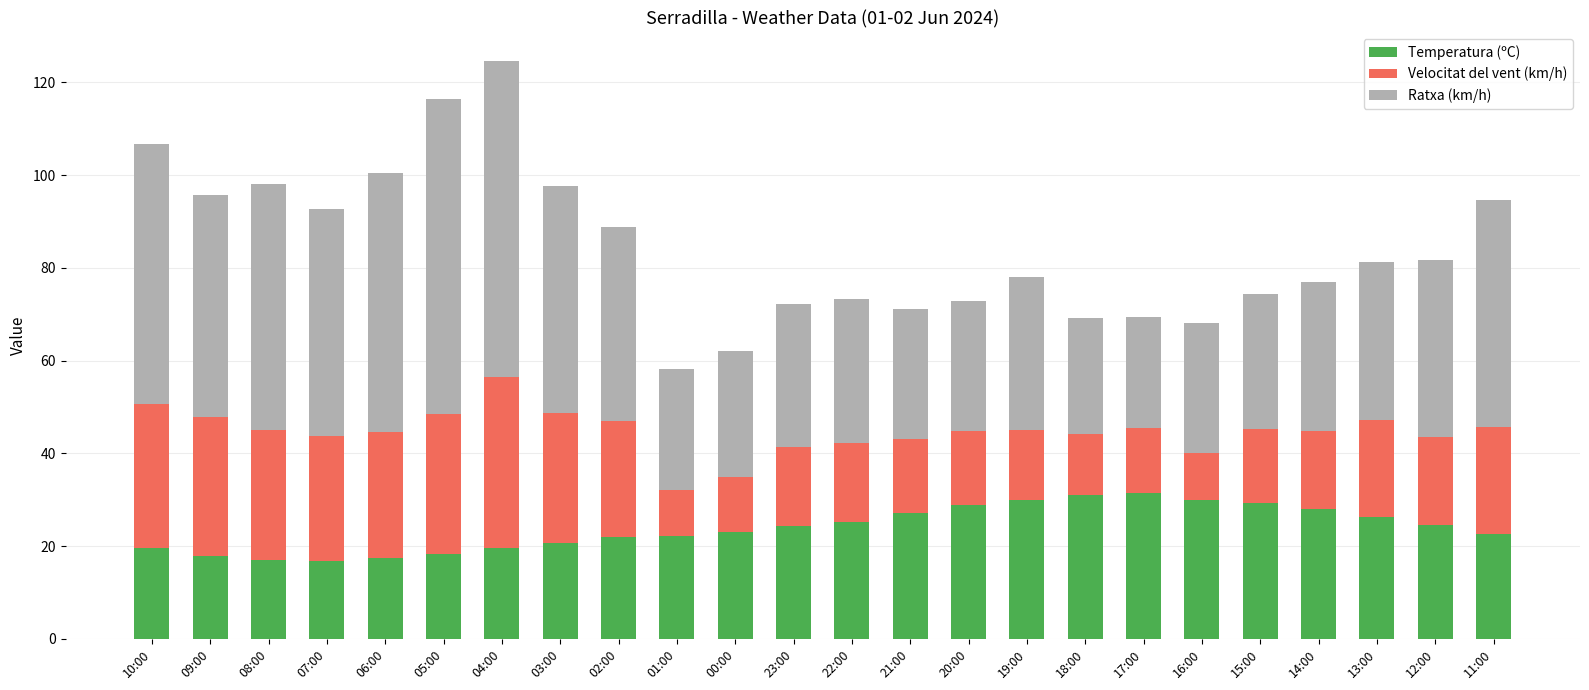

How many bars are there in total?

24